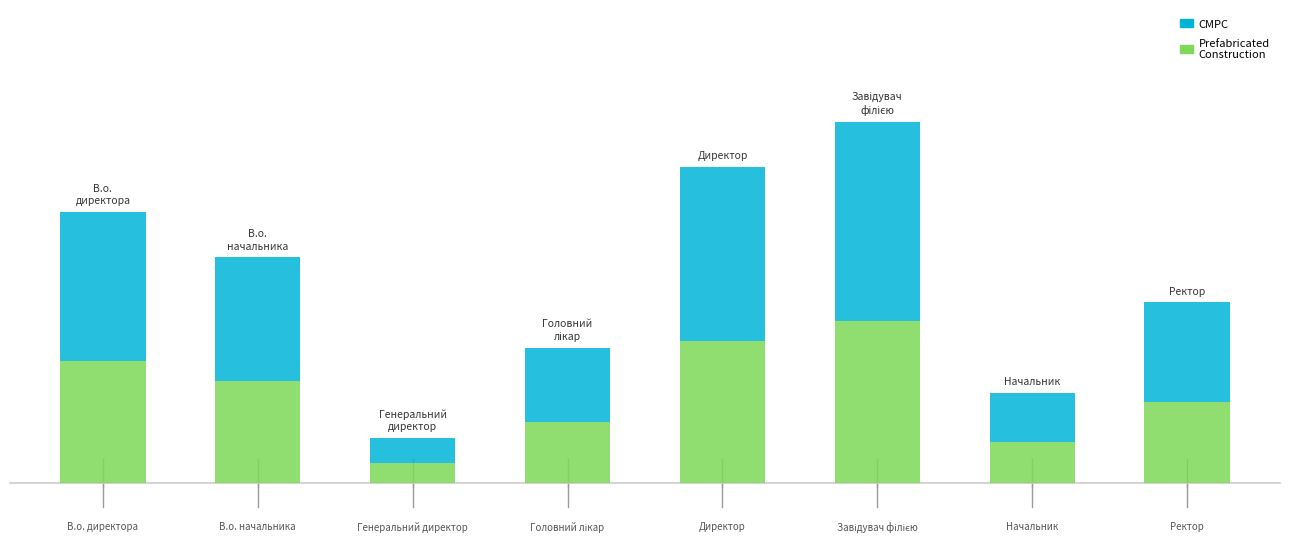

How many values are between 3 and 7?

5